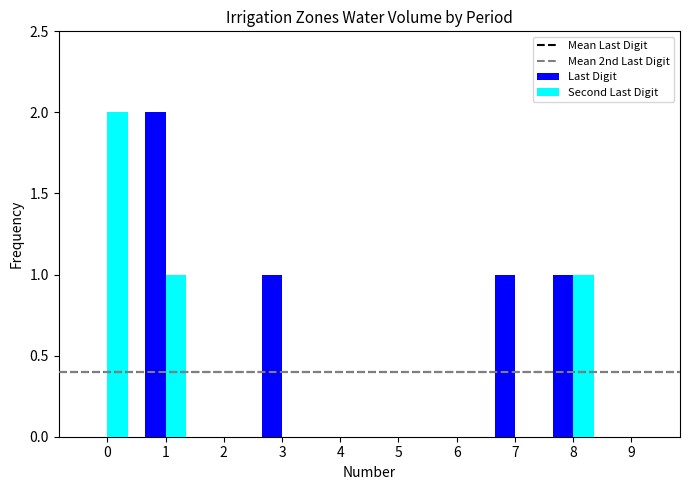

How many Last Digit values are between 0 and 1?

9